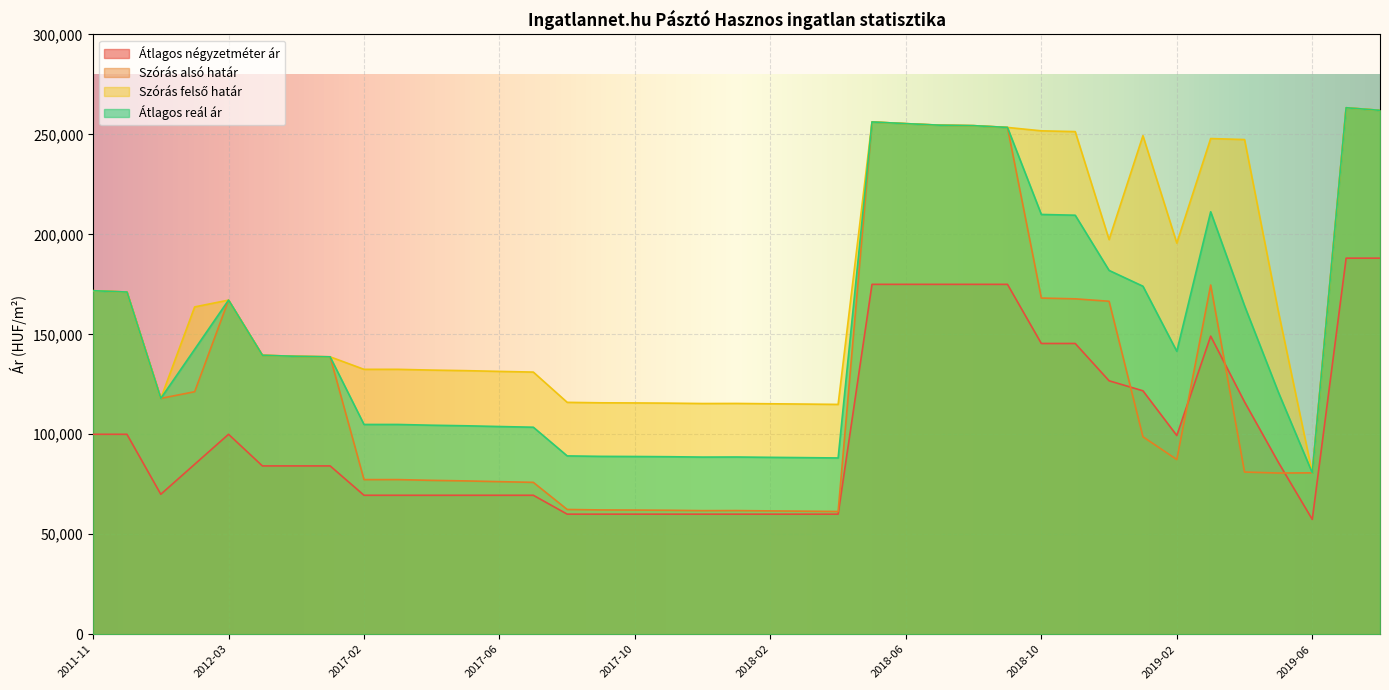

What is the total value across all series at 2012-02?

512515